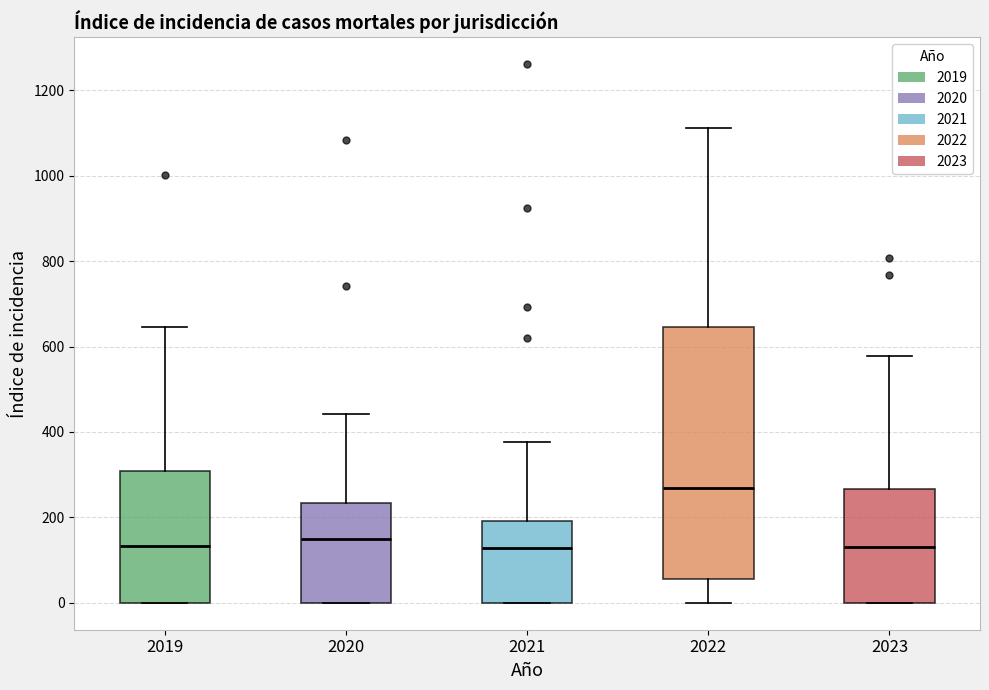

Reading left to right, transcribe this box plot: for each box, give where its median line is, the range the box spans, and where its two whiskers end, as read against the y-axis. The values are not printed on the chart, so give them approximately, as read against the axis.

2019: median 140, box 0 to 300, whiskers 0 to 640
2020: median 140, box 0 to 240, whiskers 0 to 440
2021: median 120, box 0 to 200, whiskers 0 to 380
2022: median 260, box 60 to 640, whiskers 0 to 1120
2023: median 140, box 0 to 260, whiskers 0 to 580